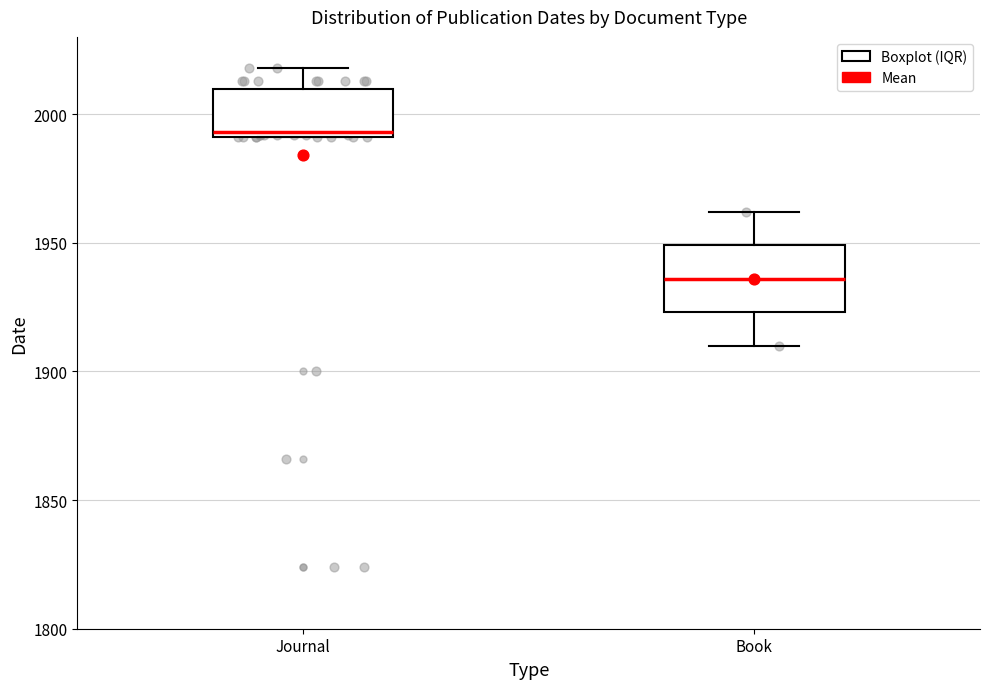

Reading left to right, read every box against the y-axis: the position of its median line, the range the box covers, and the ends of its whiskers. The values are not printed on the chart, so give them approximately, as read against the axis.

Journal: median 1995, box 1990 to 2010, whiskers 1990 to 2020
Book: median 1935, box 1925 to 1950, whiskers 1910 to 1960